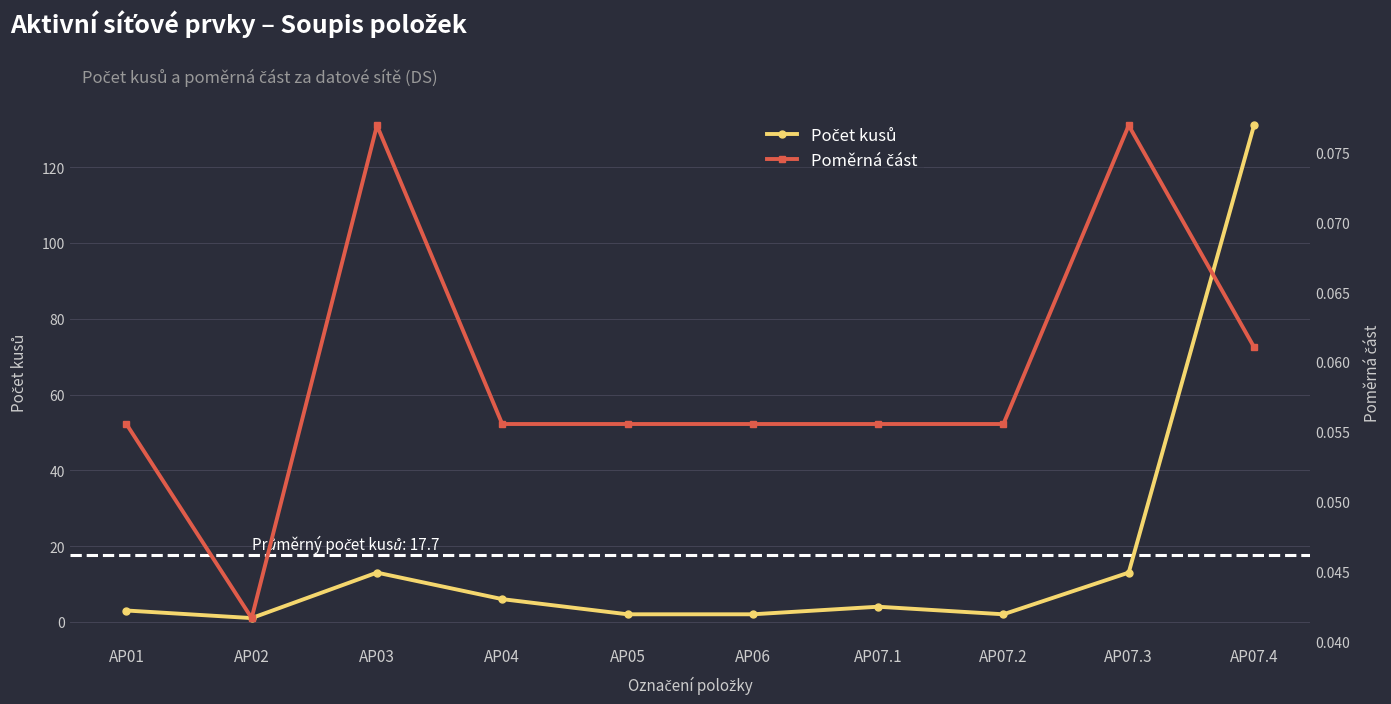

True or false: Počet kusů and Poměrná část cross at least once.

False